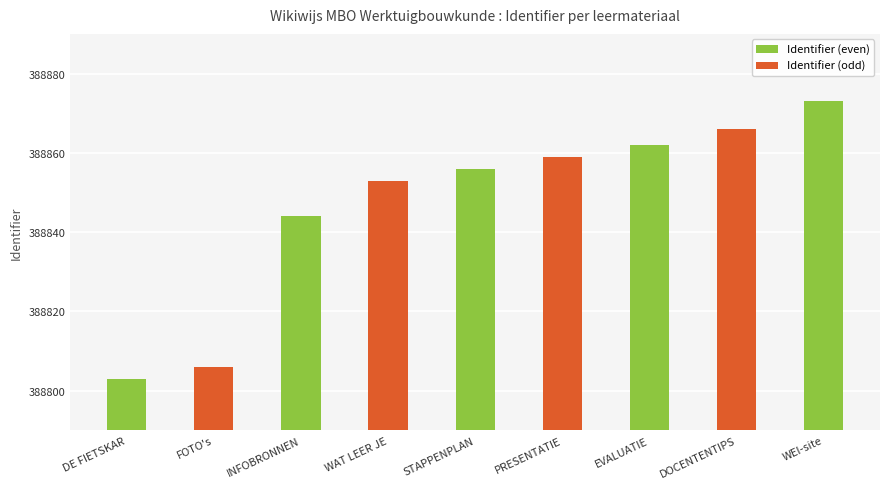

What is the ratio of the value at WEI-site to the value at DOCENTENTIPS?

1.0